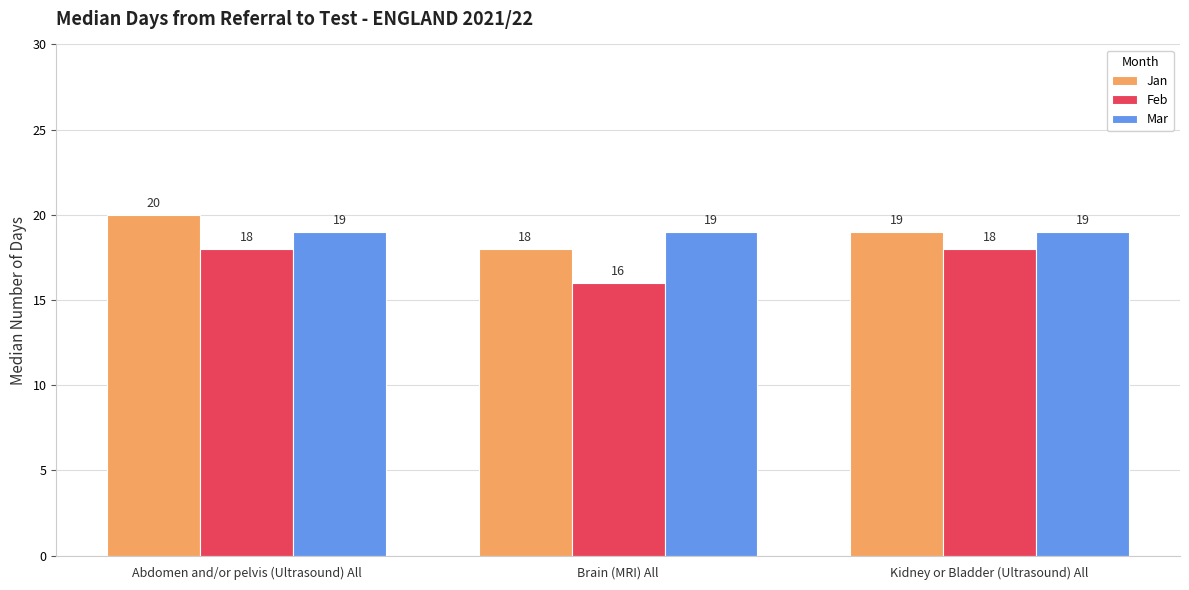

The value of Jan at Kidney or Bladder (Ultrasound) All is 11. True or false?

False